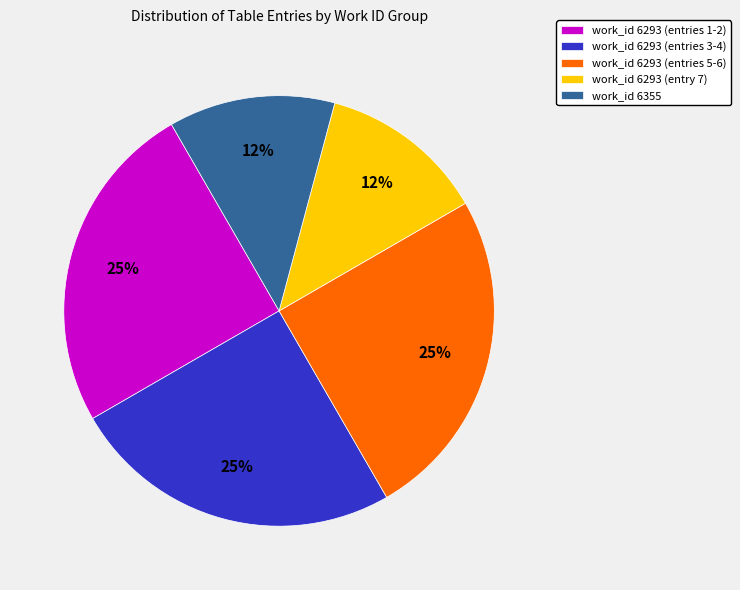

What percentage is the work_id 6293 (entries 5-6) slice, to the nearest percent?

25%